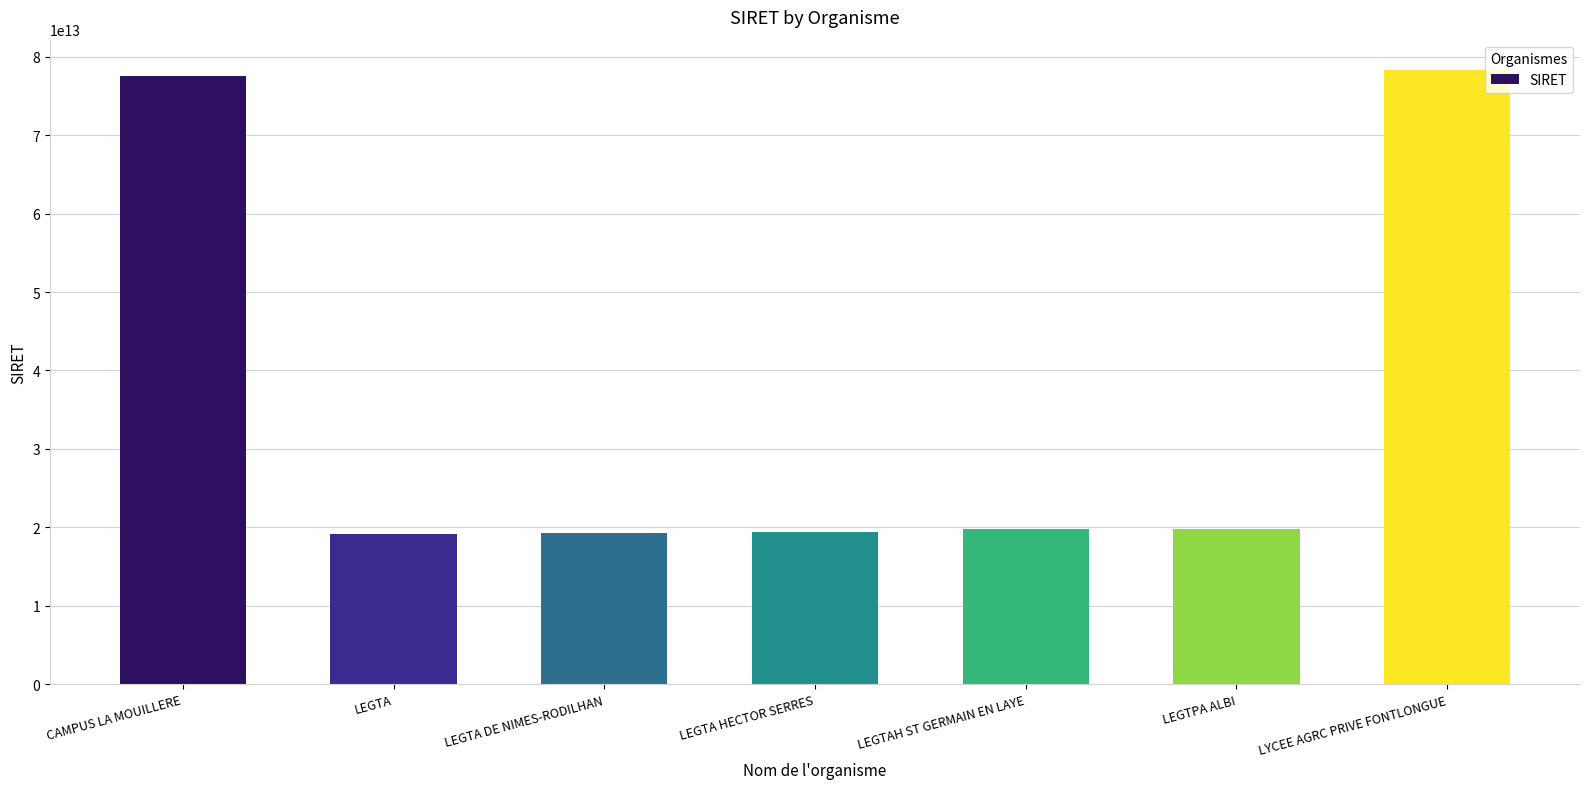

What is the change in value from CAMPUS LA MOUILLERE to LEGTA?

-58370523799961